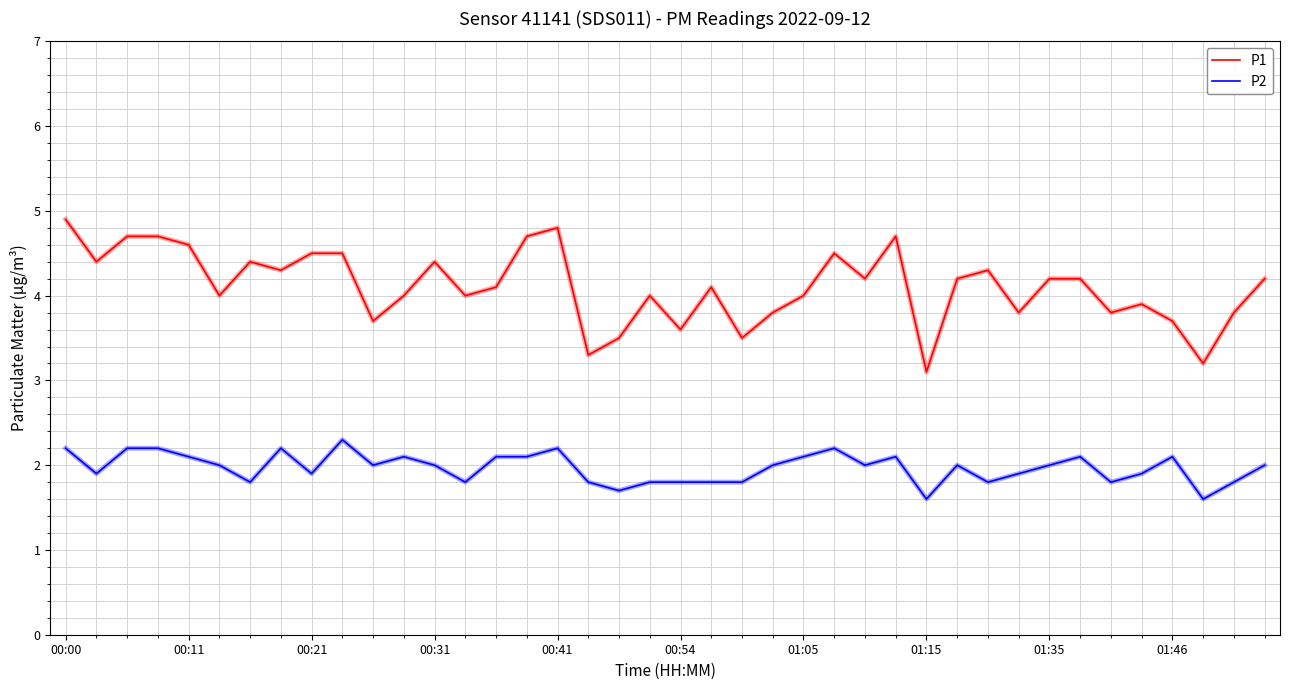

True or false: P2 and P1 intersect in this chart.

False